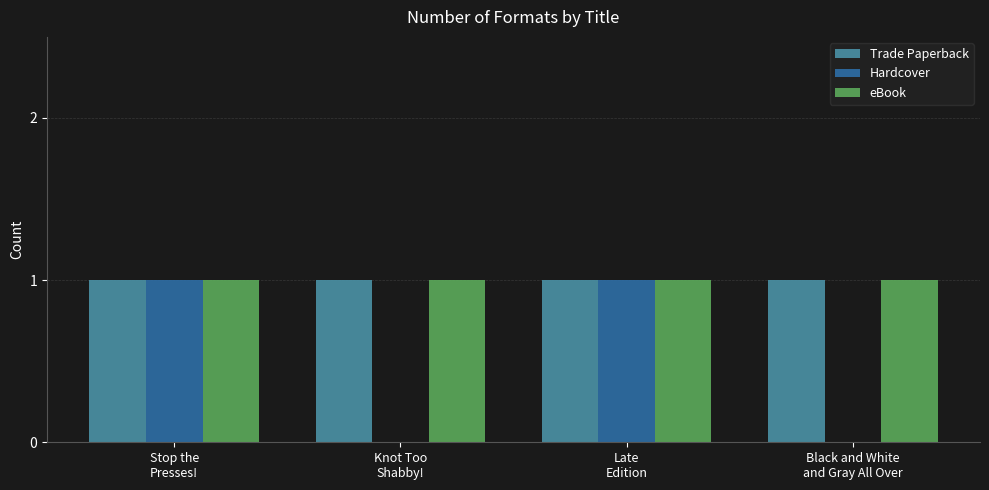

What is the sum of all Trade Paperback values?

4